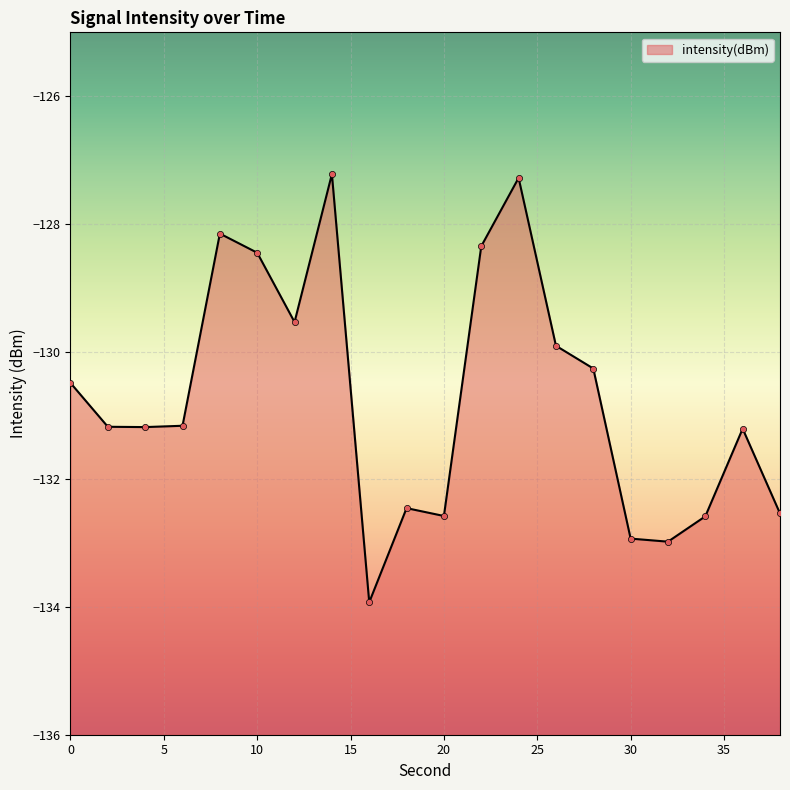

What is the change in value from 20 to 26?

+2.7